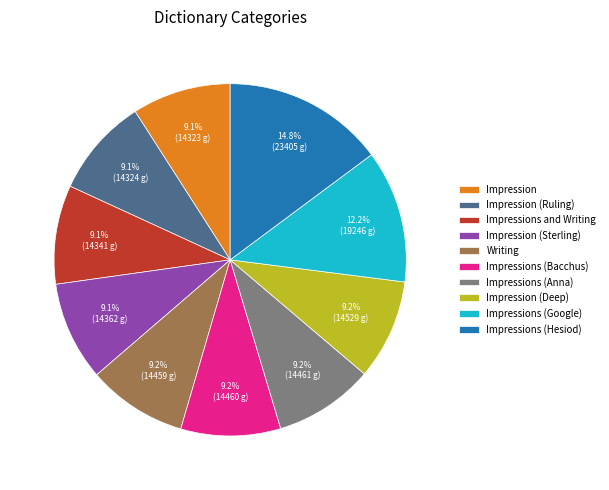

To the nearest percent, what percentage of the pie is Impressions (Google)?

12%